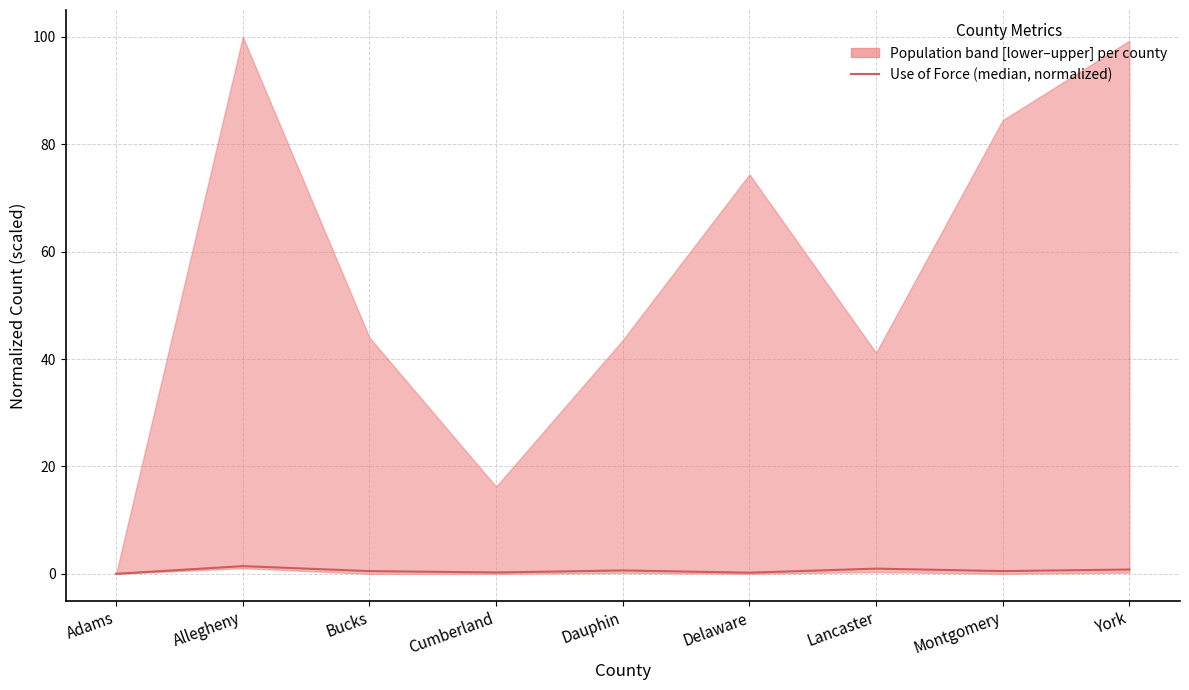

What is the sum of the values at Dauphin and Adams?

0.6